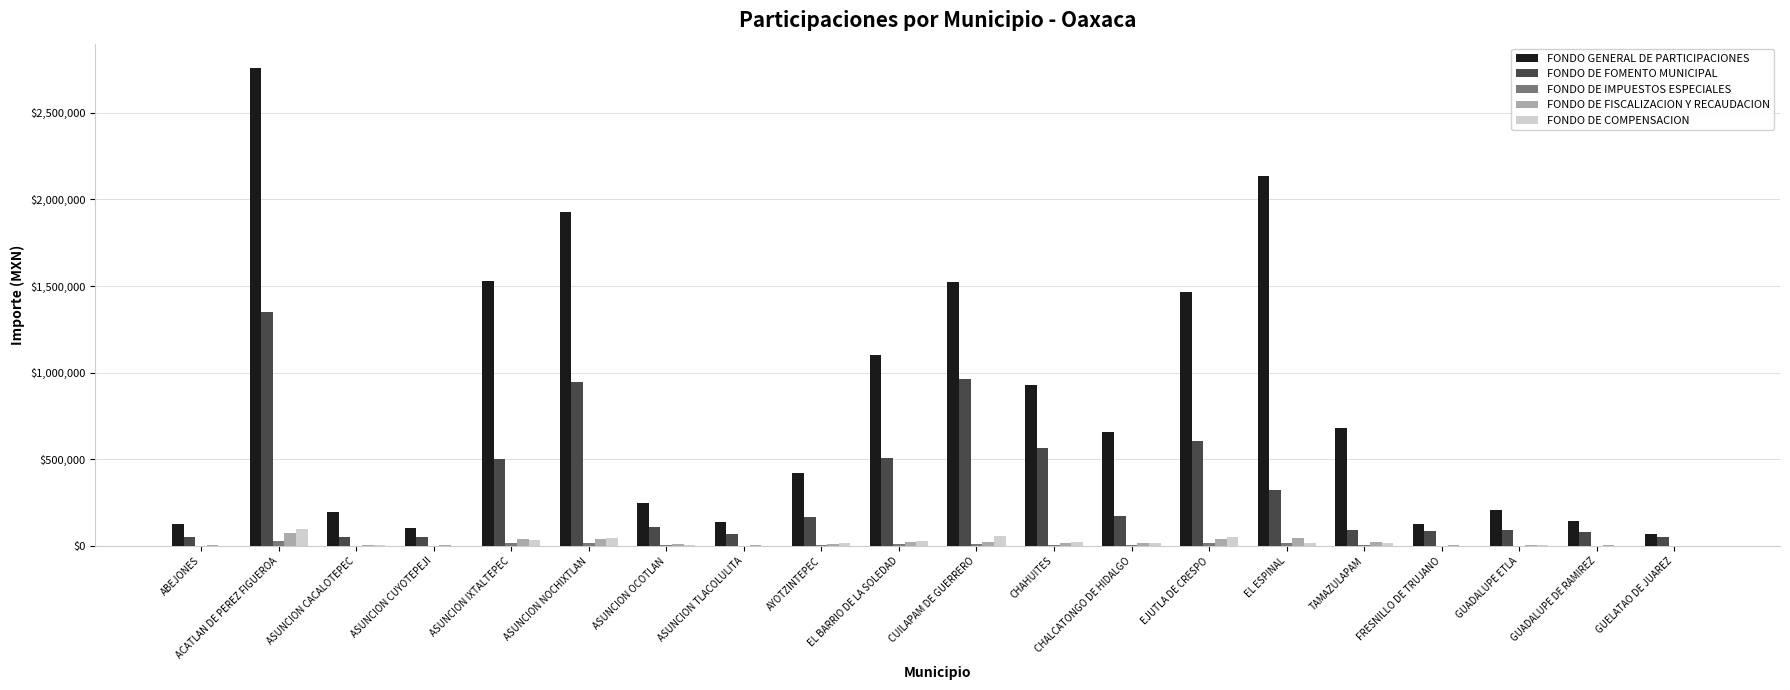

Which series has the largest range (max minus min)?

FONDO GENERAL DE PARTICIPACIONES